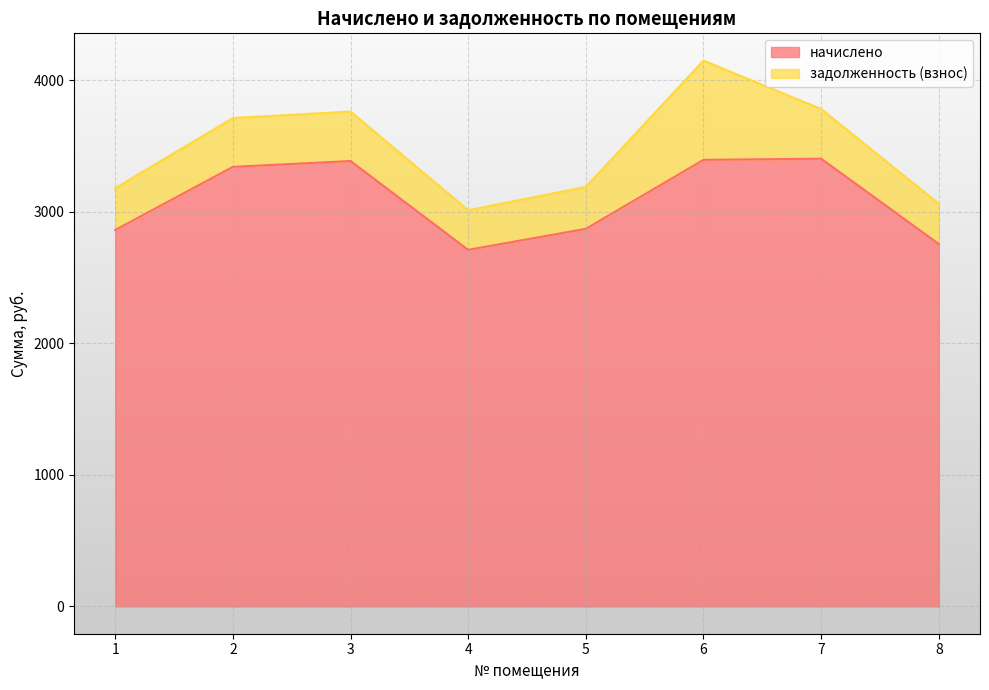

Where is the first local maximum?

3